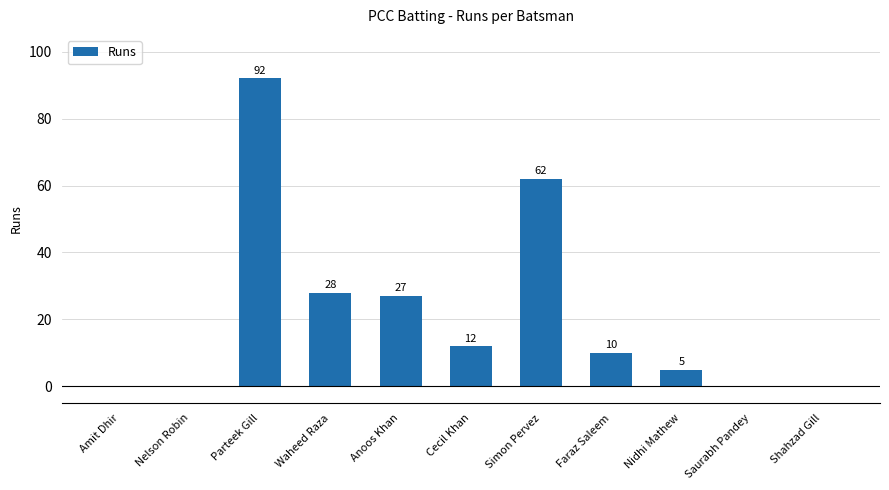

Between Cecil Khan and Nelson Robin, which is larger?

Cecil Khan